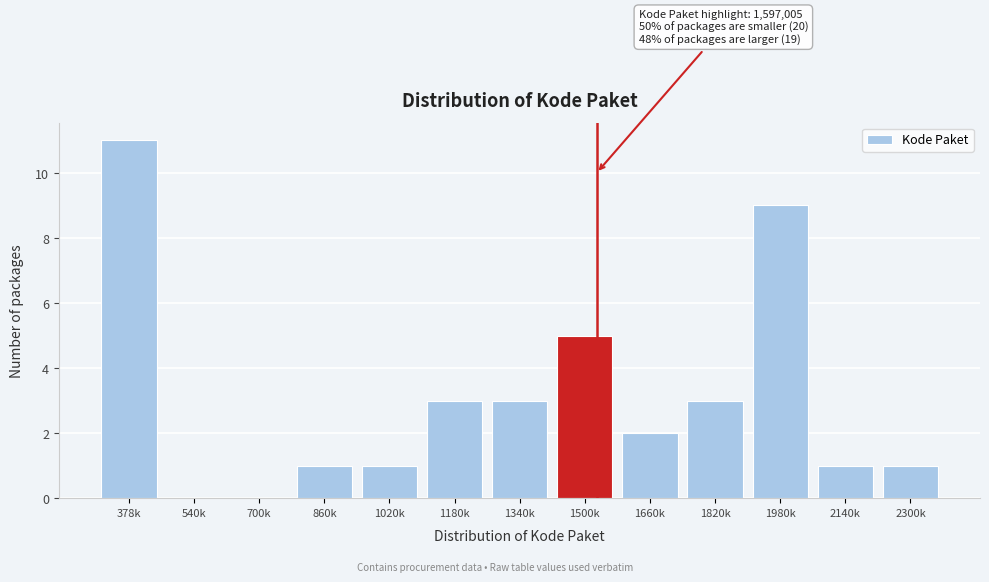

Reading left to right, list all the values displayed in this chart.

378k=11	540k=0	700k=0	860k=1	1020k=1	1180k=3	1340k=3	1500k=5	1660k=2	1820k=3	1980k=9	2140k=1	2300k=1